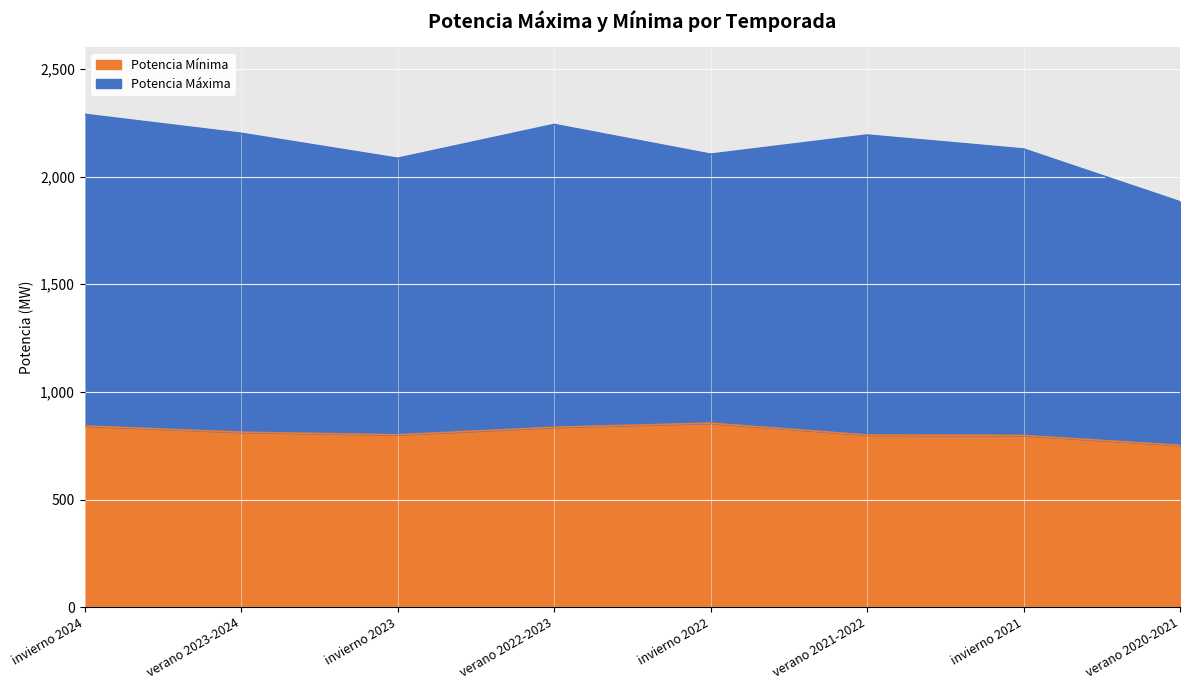

How many data points does each series have?

8